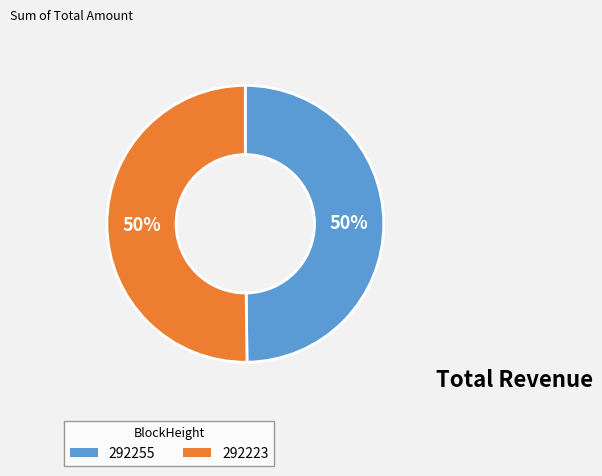

What percentage is the 292223 slice, to the nearest percent?

50%